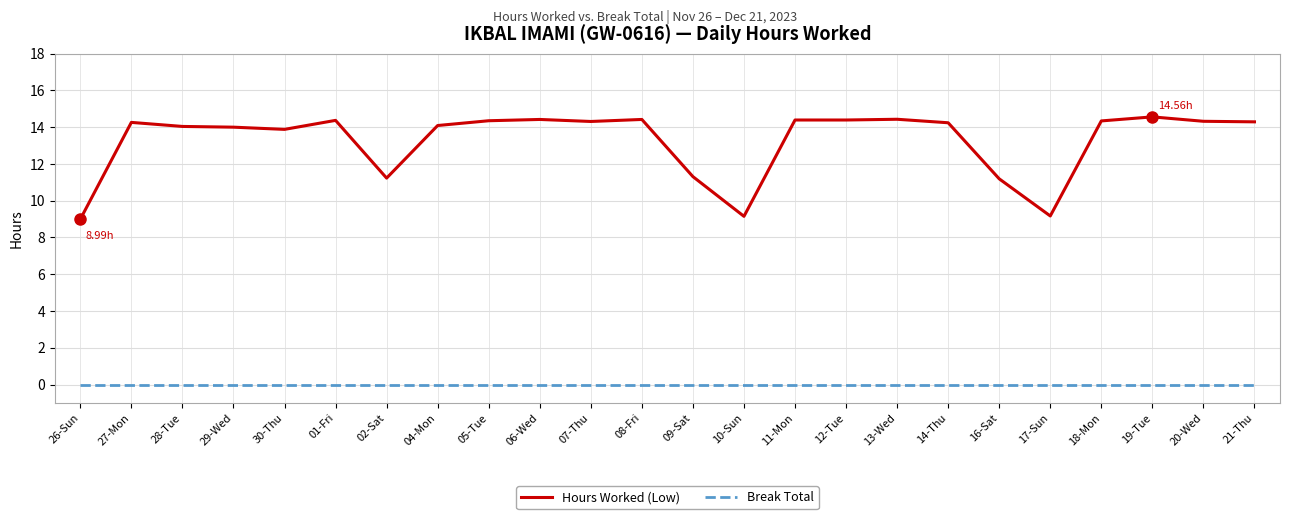

Which series has the widest spread of values?

Hours Worked (Low)